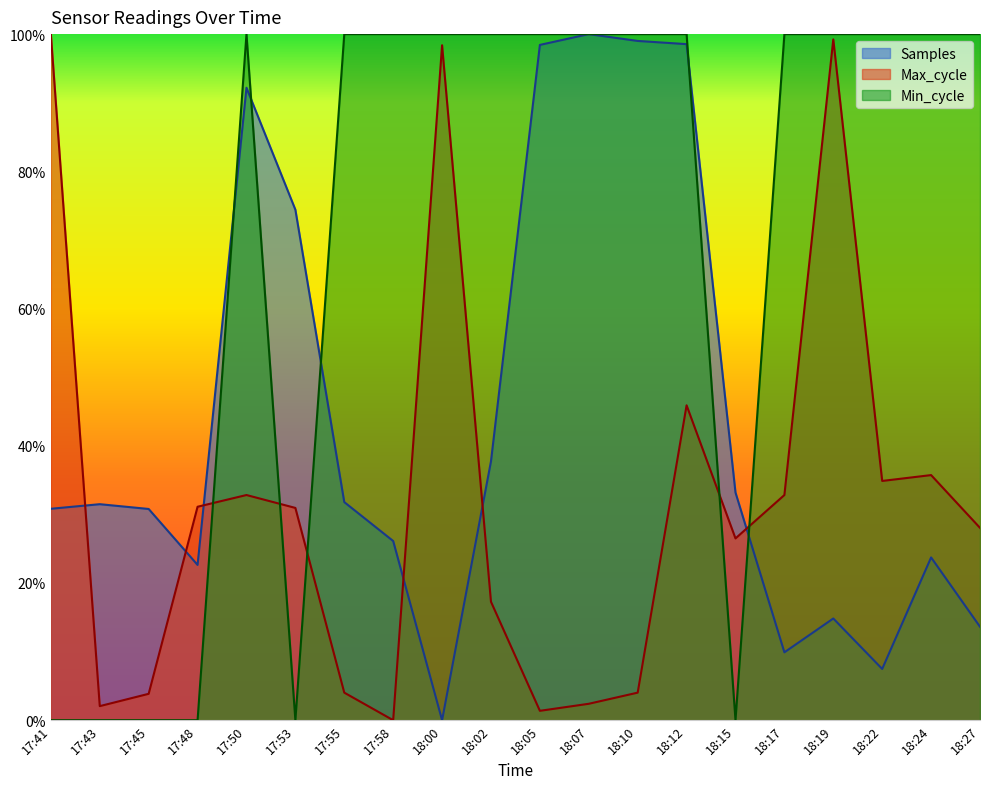

The Min_cycle series shows 0.4 at 17:55. True or false?

False